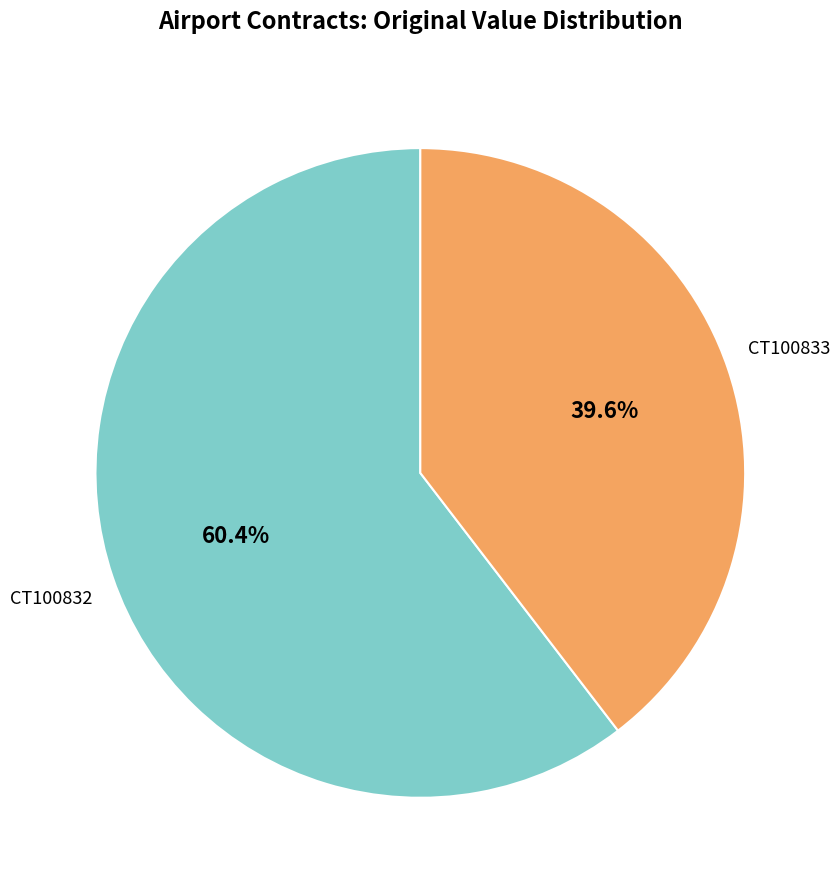

Is there any slice that represents more than half of the pie?

Yes